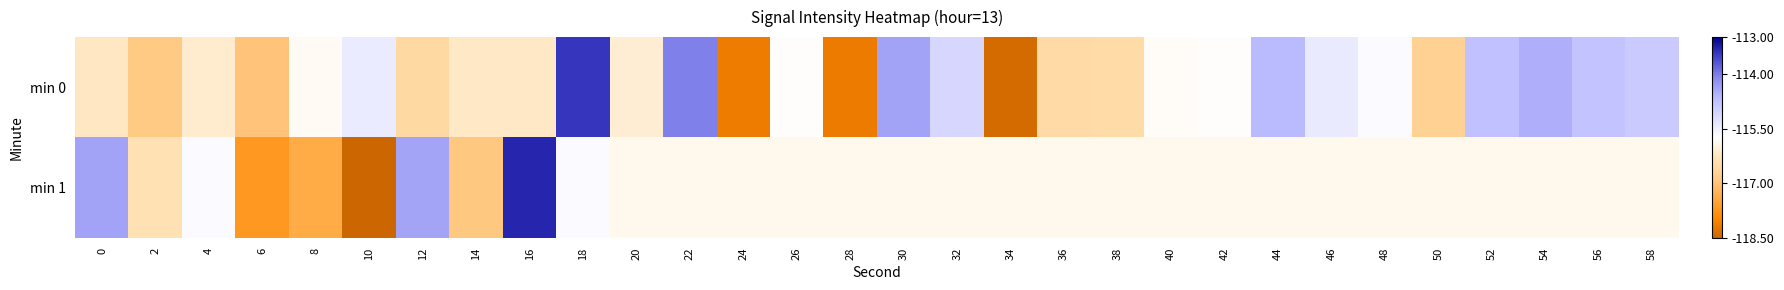

What is the total value across all series at 8?

-233.2